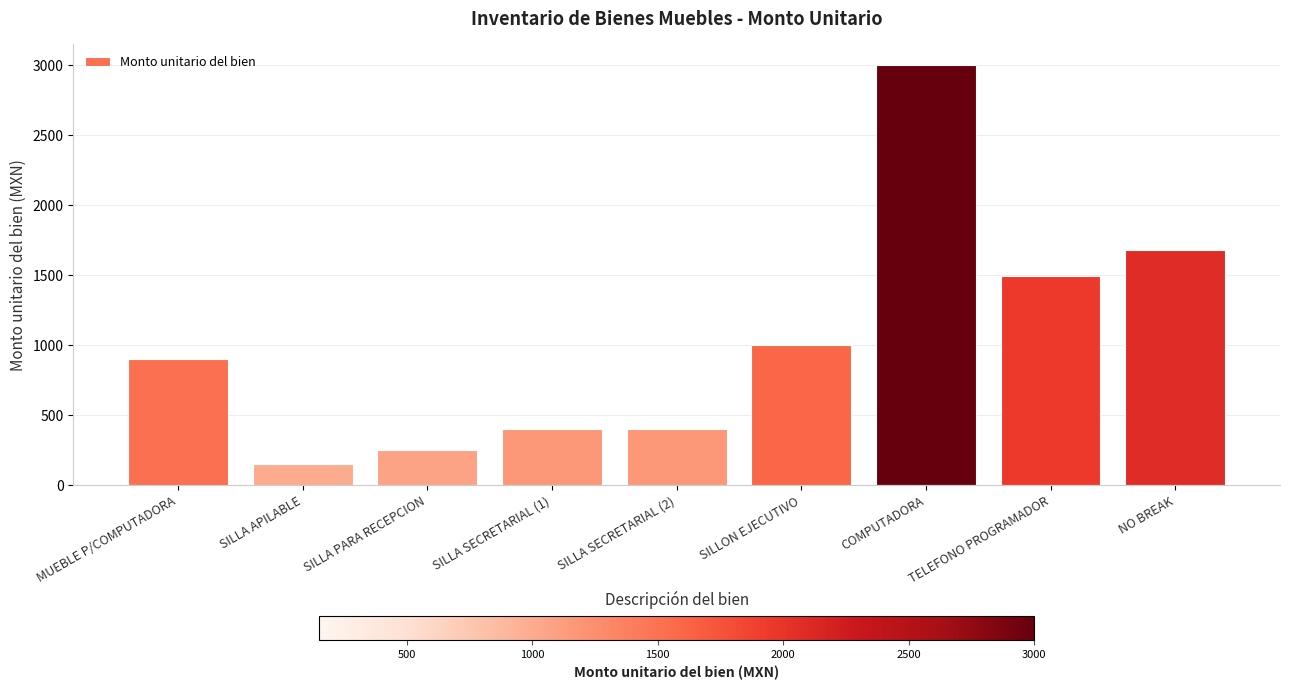

The chart shows a value of 400 at SILLA SECRETARIAL (1). True or false?

True